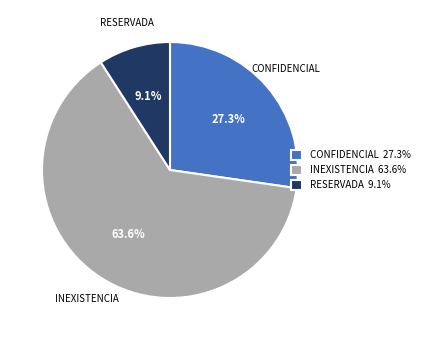

What percentage do RESERVADA and INEXISTENCIA together represent?

72.7%